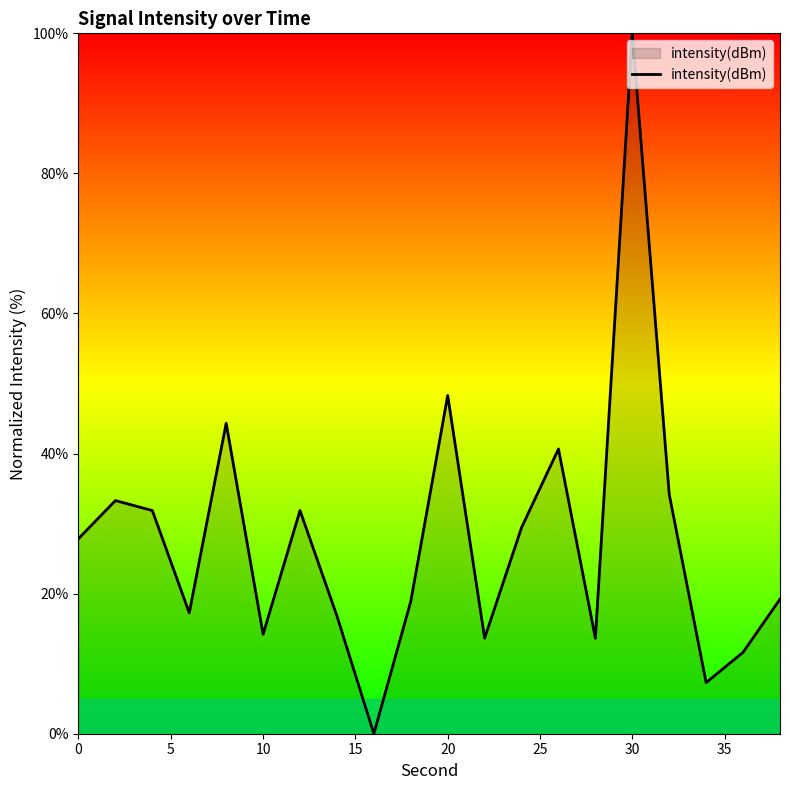

What is the difference between the maximum and minimum values?

100.0